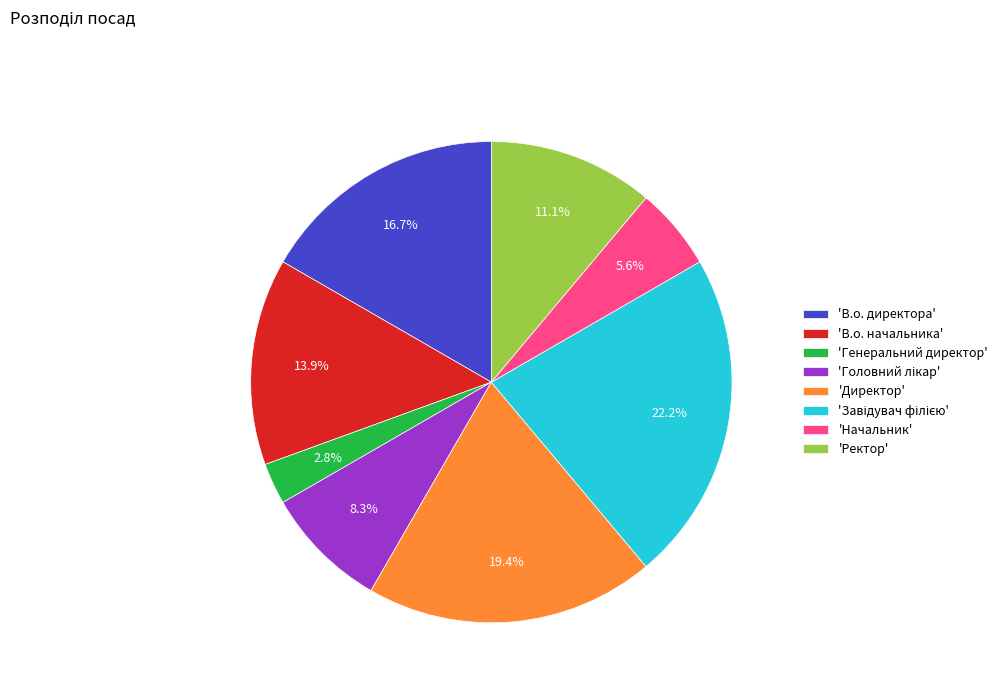

Combined, what portion of the pie is 'Ректор' and 'В.о. директора'?

27.8%